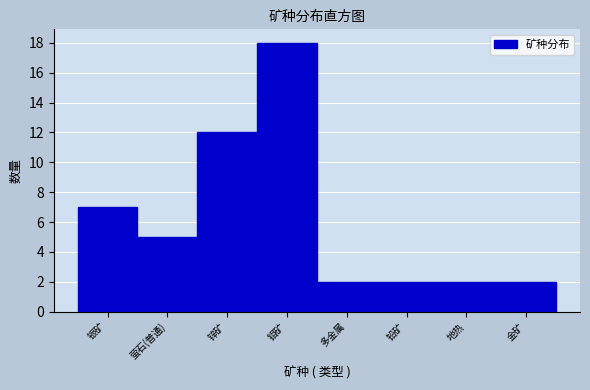

Reading left to right, transcribe all the data shown in this chart.

银矿=7	萤石(普通)=5	锌矿=12	钼矿=18	多金属=2	铅矿=2	地热=2	金矿=2